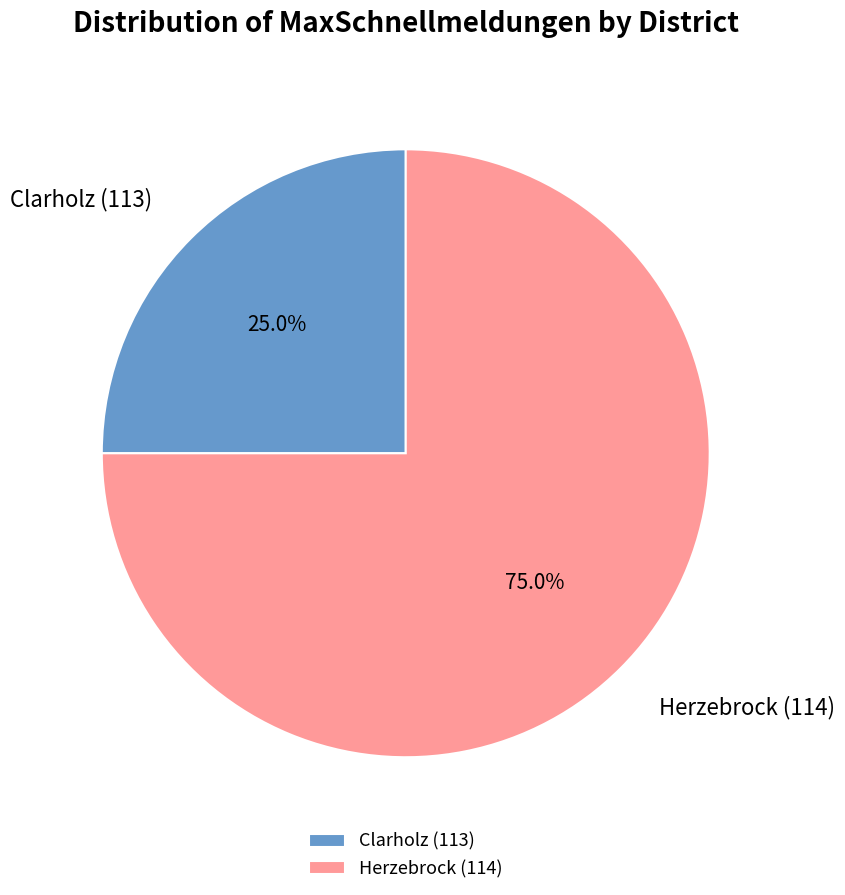

The Herzebrock (114) slice represents 75% of the pie. True or false?

True